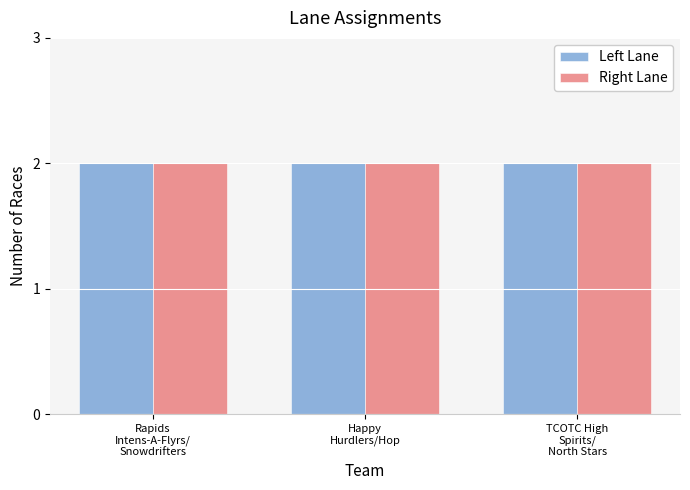

True or false: Right Lane has a value of 2 at 5.

False